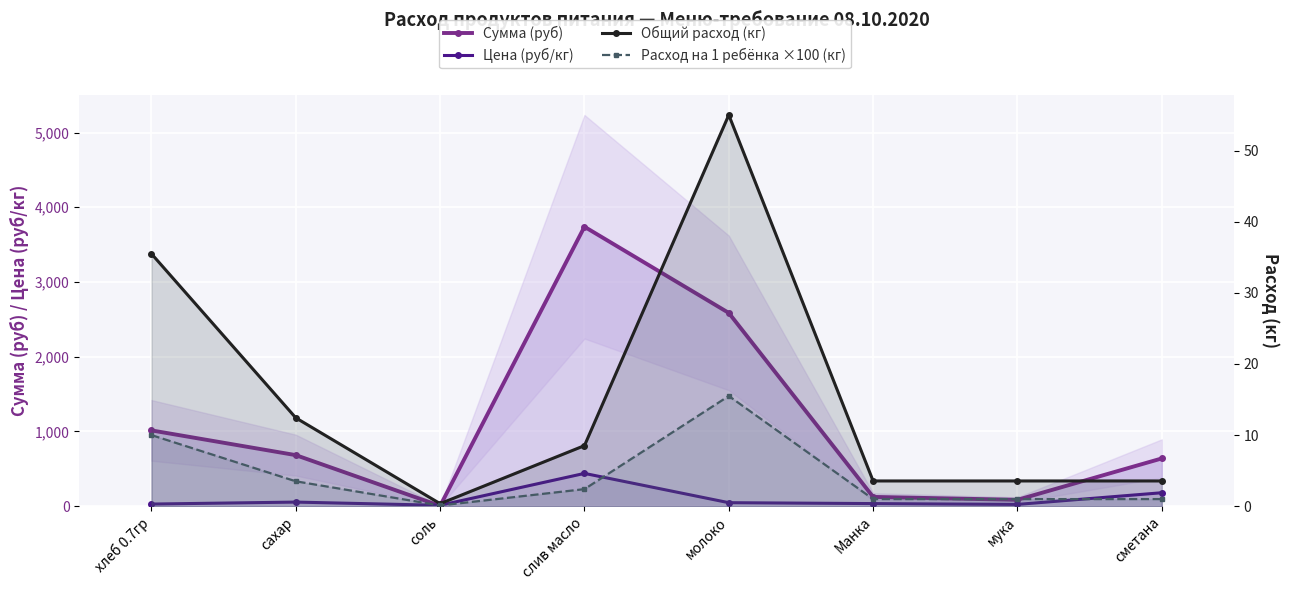

What value does the Расход на 1 ребёнка ×100 (кг) series have at сахар?

3.5